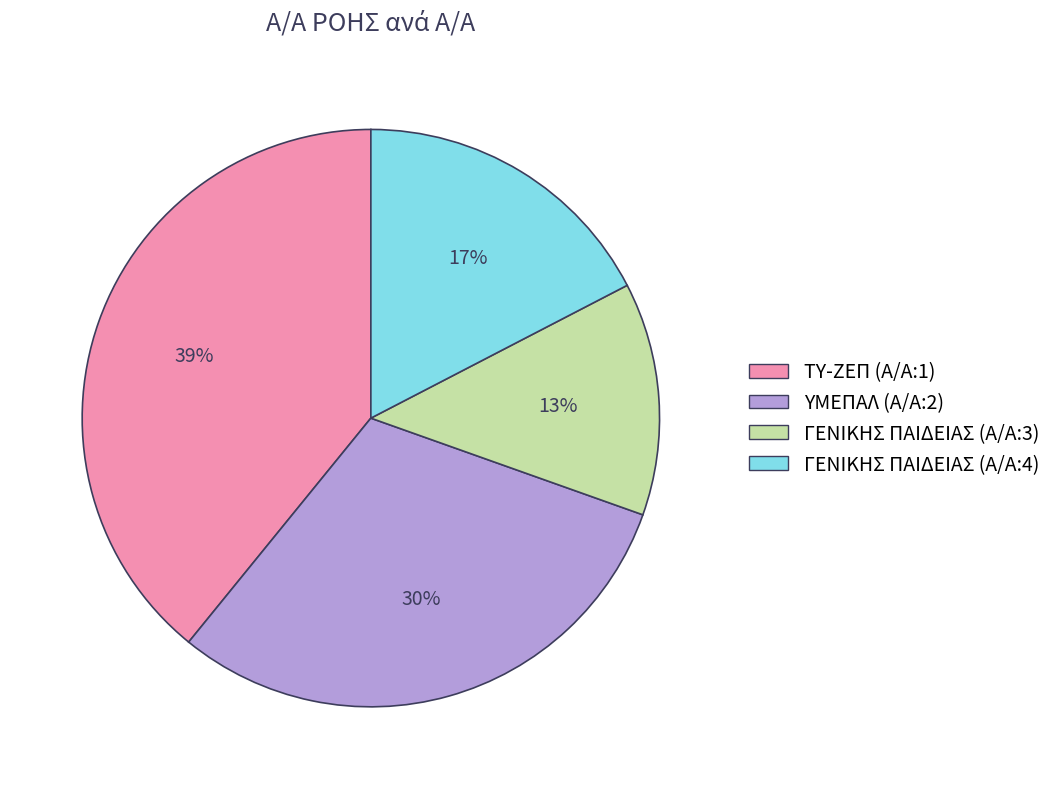

To the nearest percent, what is the average slice percentage?

25%